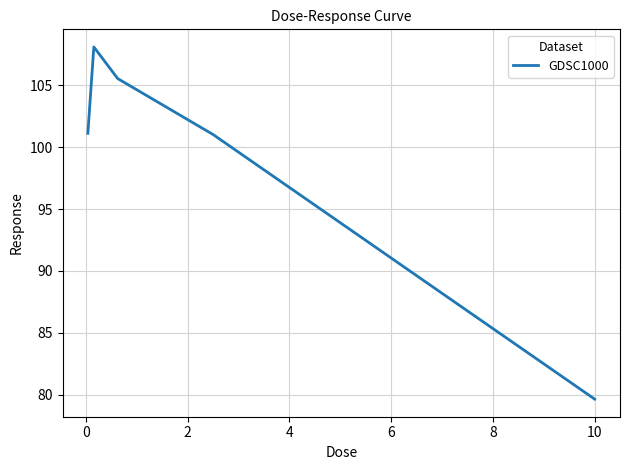

What is the average value?

99.1